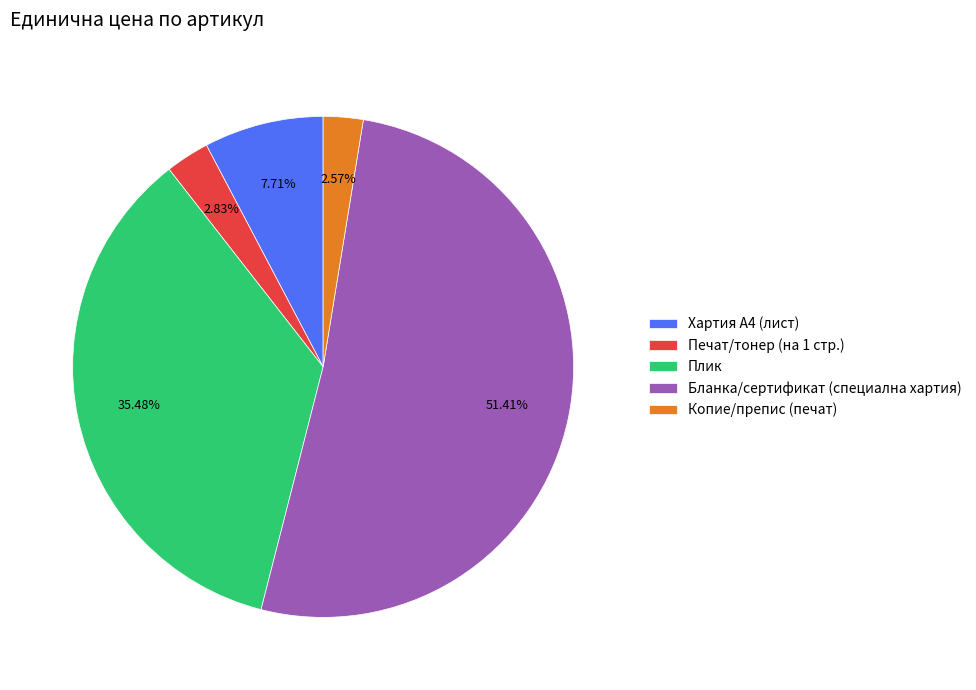

True or false: Хартия А4 (лист) accounts for 3% of the total.

False